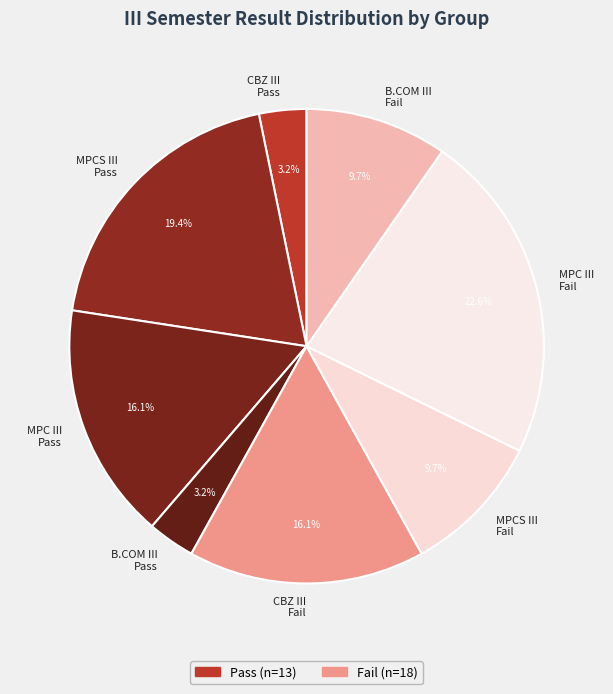

Combined, do CBZ III Fail and MPC III Pass account for over 50%?

No